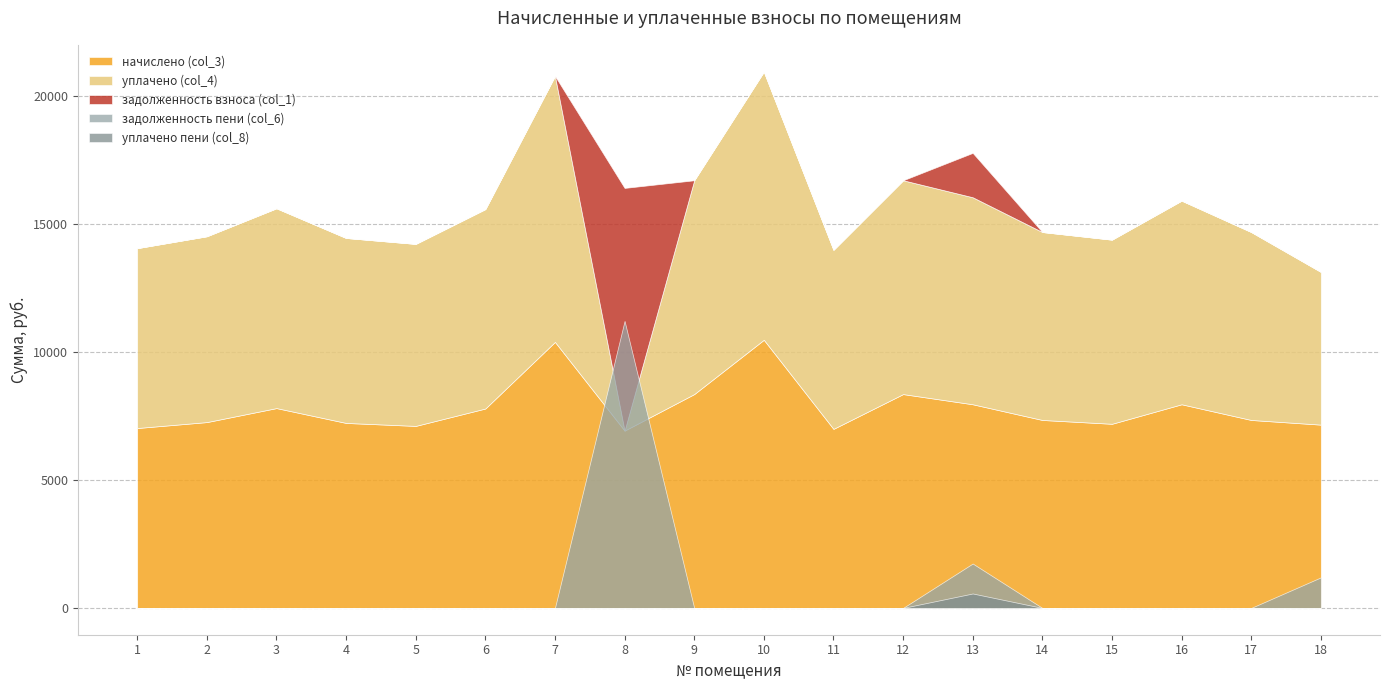

Rank the categories by уплачено пени (col_8) value from lowest to highest.

1, 2, 3, 4, 5, 7, 8, 9, 10, 11, 12, 14, 15, 16, 17, 6, 18, 13